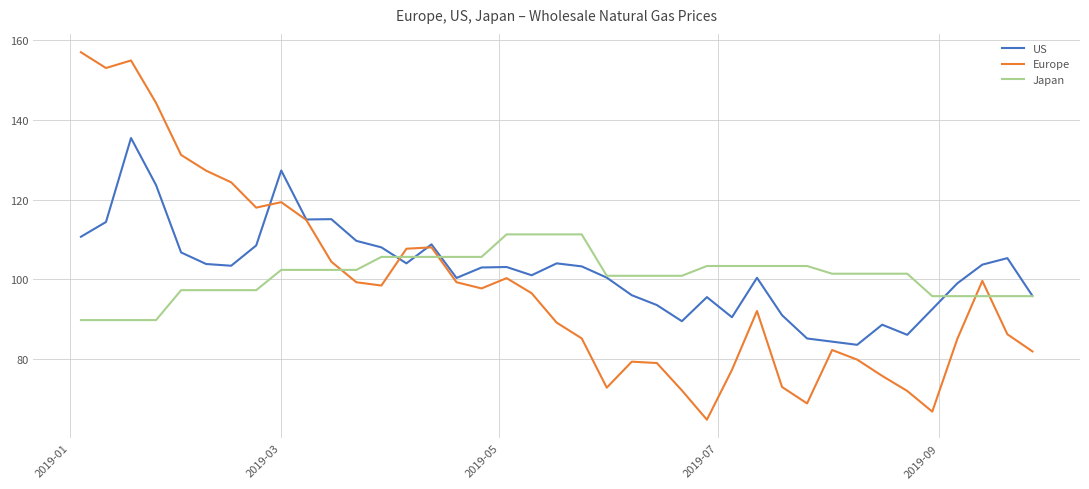

Which series has the widest spread of values?

Europe